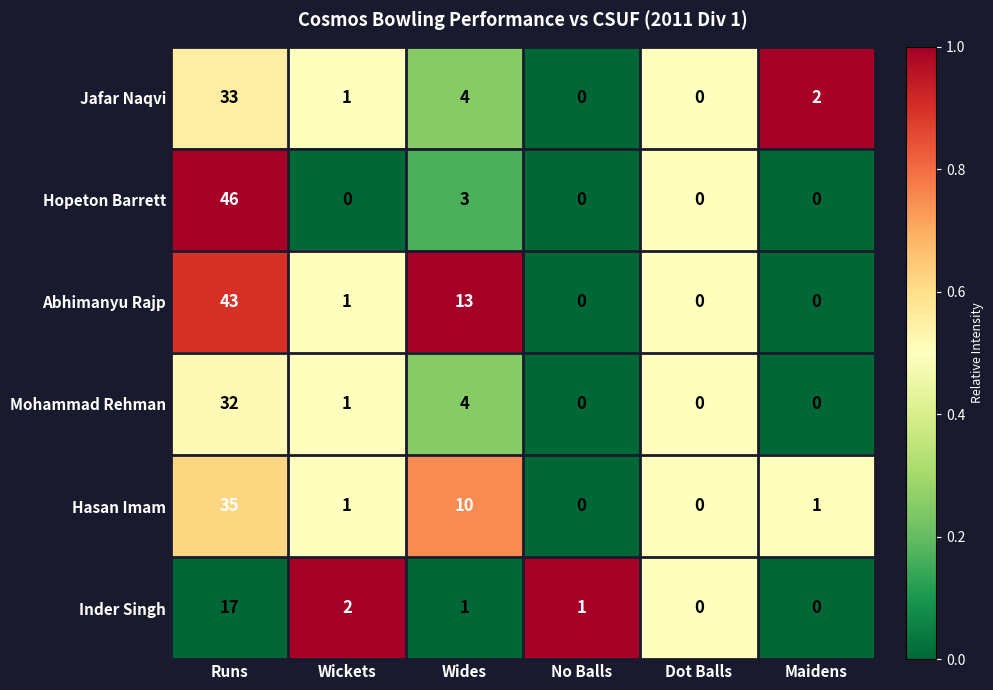

Which series changed the most between Dot Balls and Maidens?

Jafar Naqvi